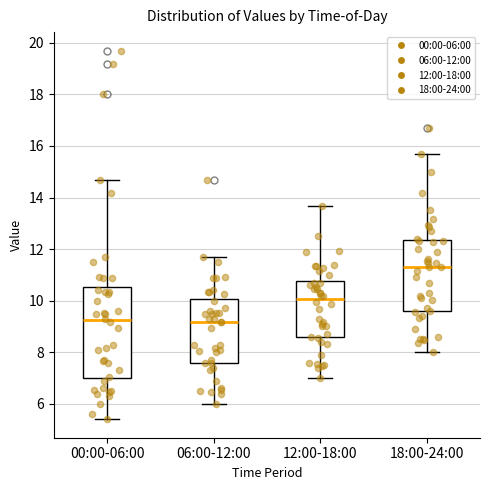

Reading left to right, read every box against the y-axis: the position of its median line, the range the box covers, and the ends of its whiskers. The values are not printed on the chart, so give them approximately, as read against the axis.

00:00-06:00: median 9.2, box 7.0 to 10.6, whiskers 5.4 to 14.6
06:00-12:00: median 9.2, box 7.6 to 10.0, whiskers 6.0 to 11.8
12:00-18:00: median 10.0, box 8.6 to 10.8, whiskers 7.0 to 13.6
18:00-24:00: median 11.4, box 9.6 to 12.4, whiskers 8.0 to 15.6